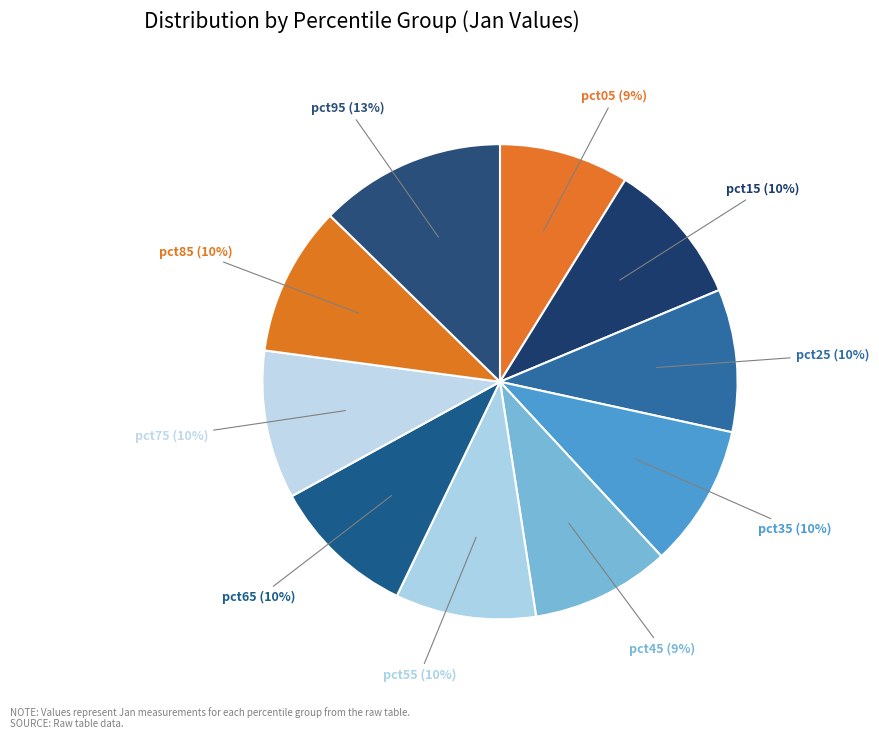

Which category has the smallest portion of the pie?

pct05